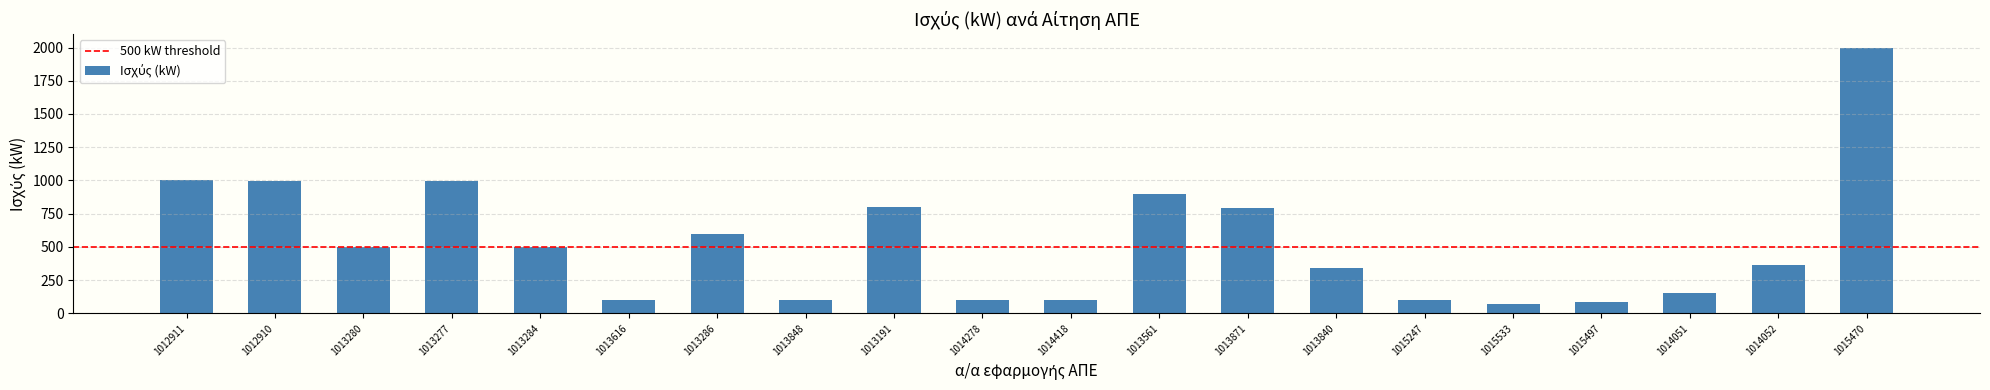

What position from the left is 1015533?

16